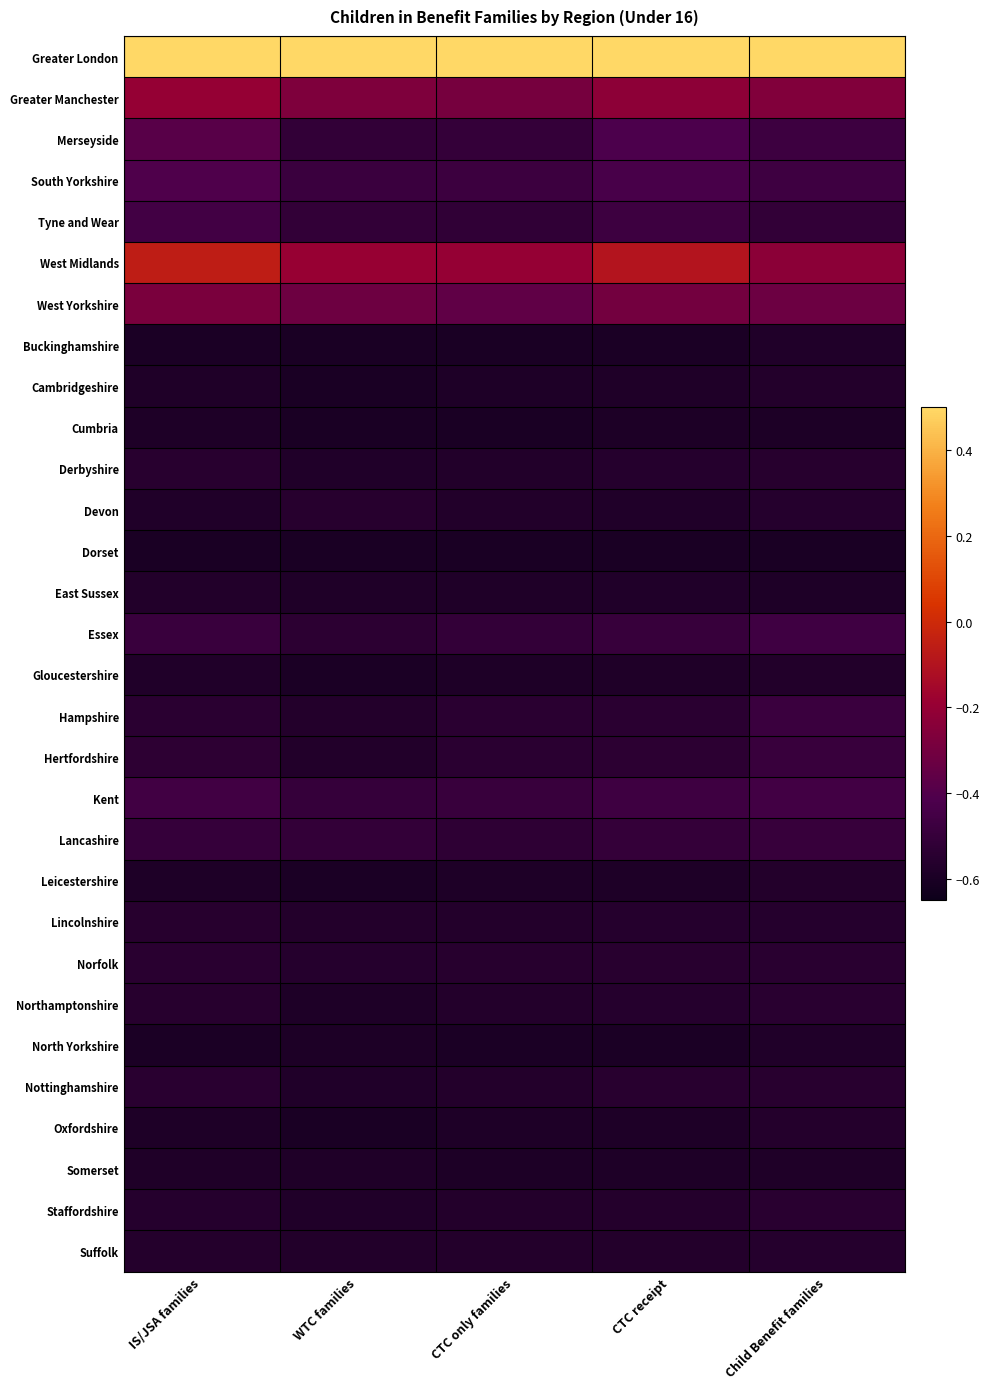

How many series are shown in this chart?

30